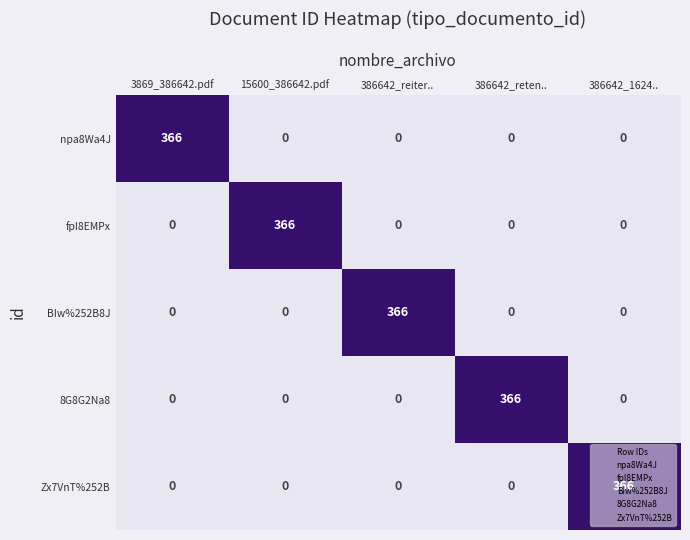

At how many categories does at least one series exceed 295?

5